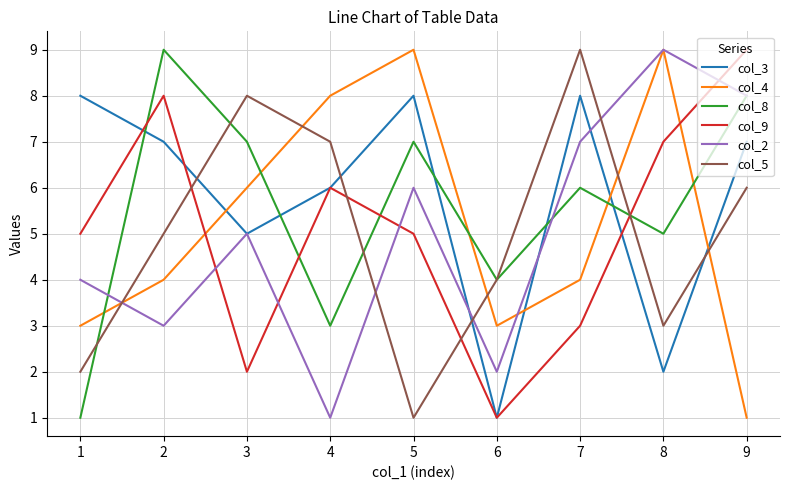

The value of col_9 at 3 is 2. True or false?

True